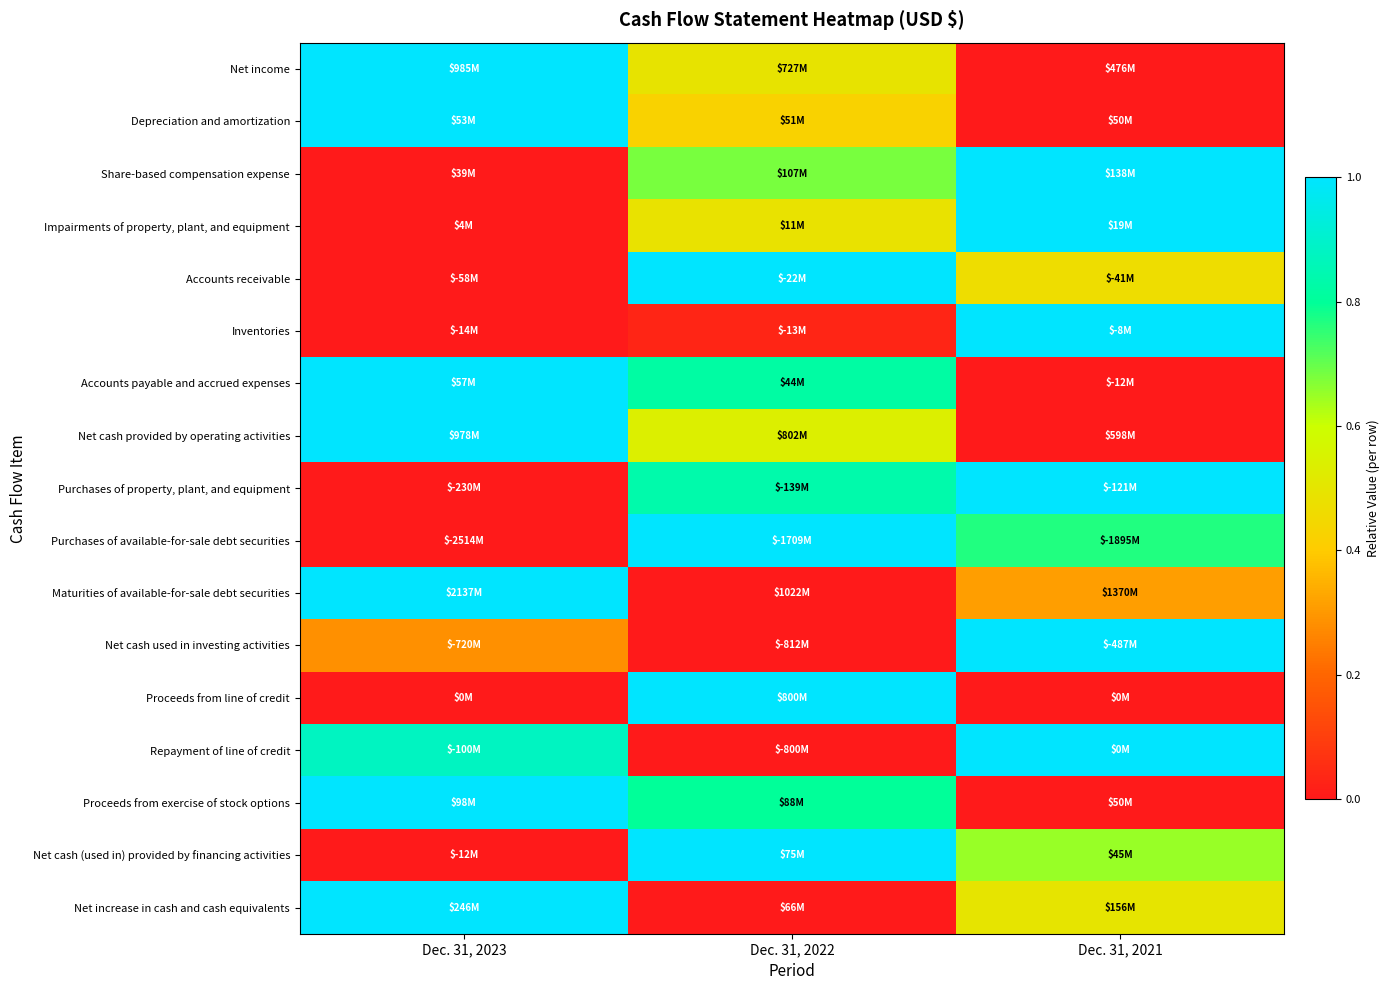

Between Dec. 31, 2023 and Dec. 31, 2021, which is larger?

Dec. 31, 2023